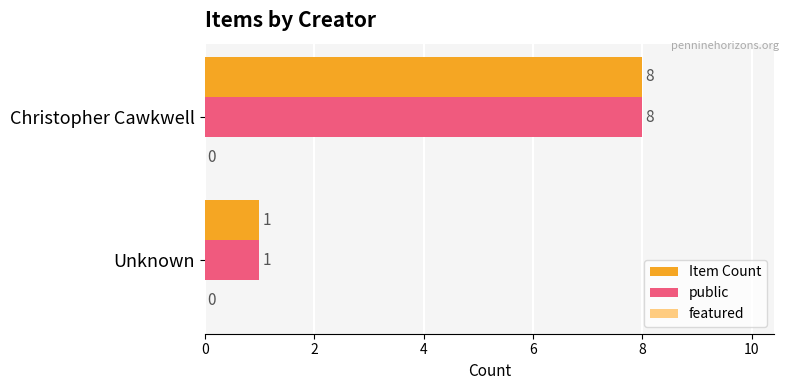

What is the maximum value for Item Count?

8